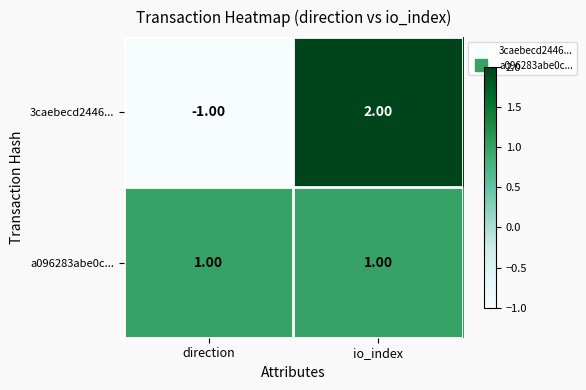

List the series in order of their overall mean, highest first.

a096283abe0c..., 3caebecd2446...